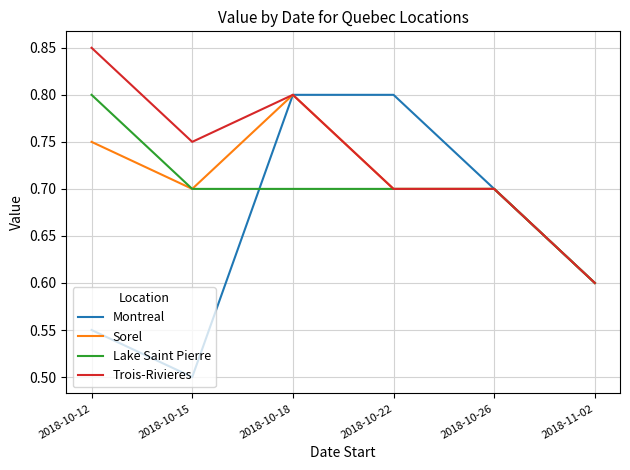

Where is the first local minimum for Trois-Rivieres?

2018-10-15